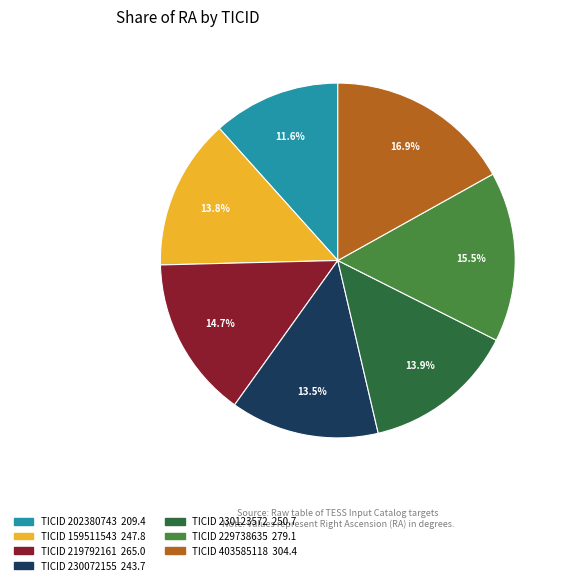

Is there any slice that represents more than half of the pie?

No